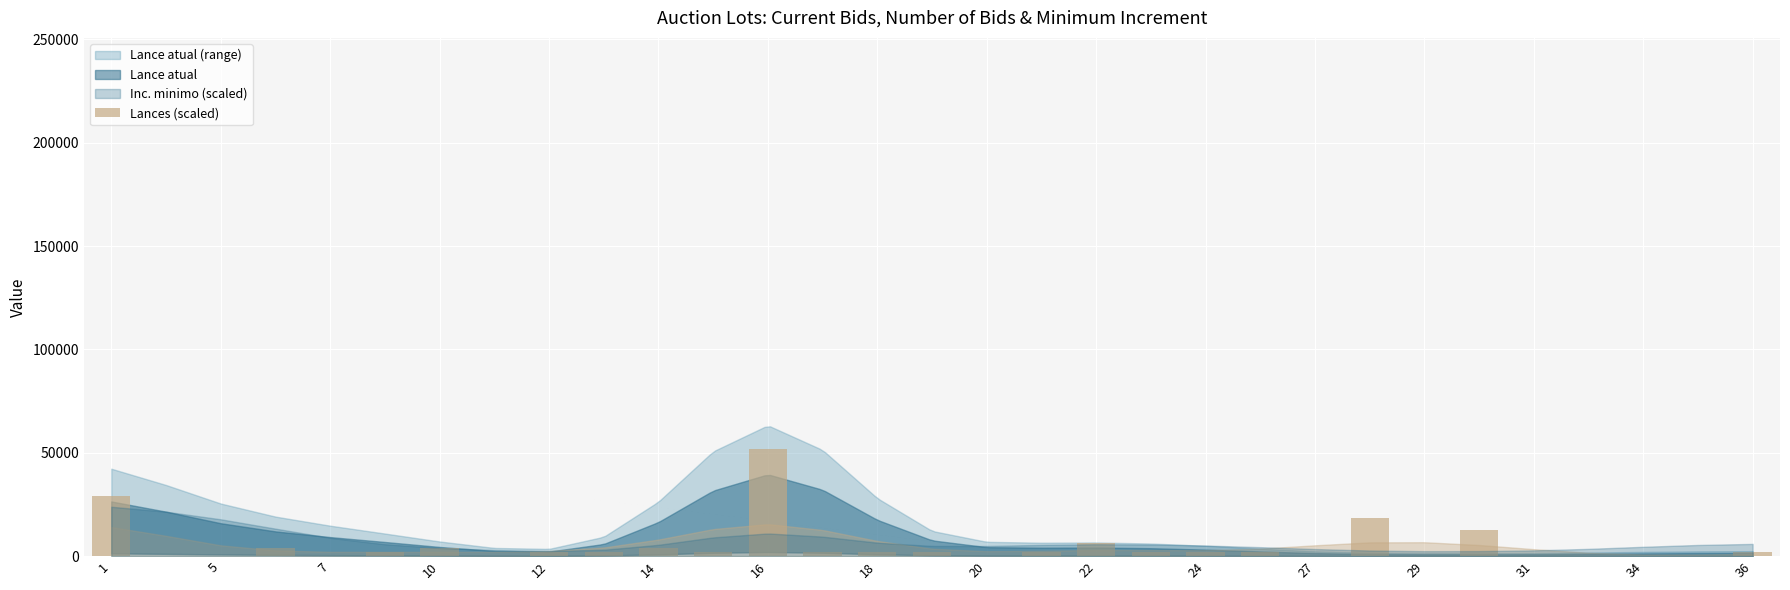

What is the sum of all values?

154875.0